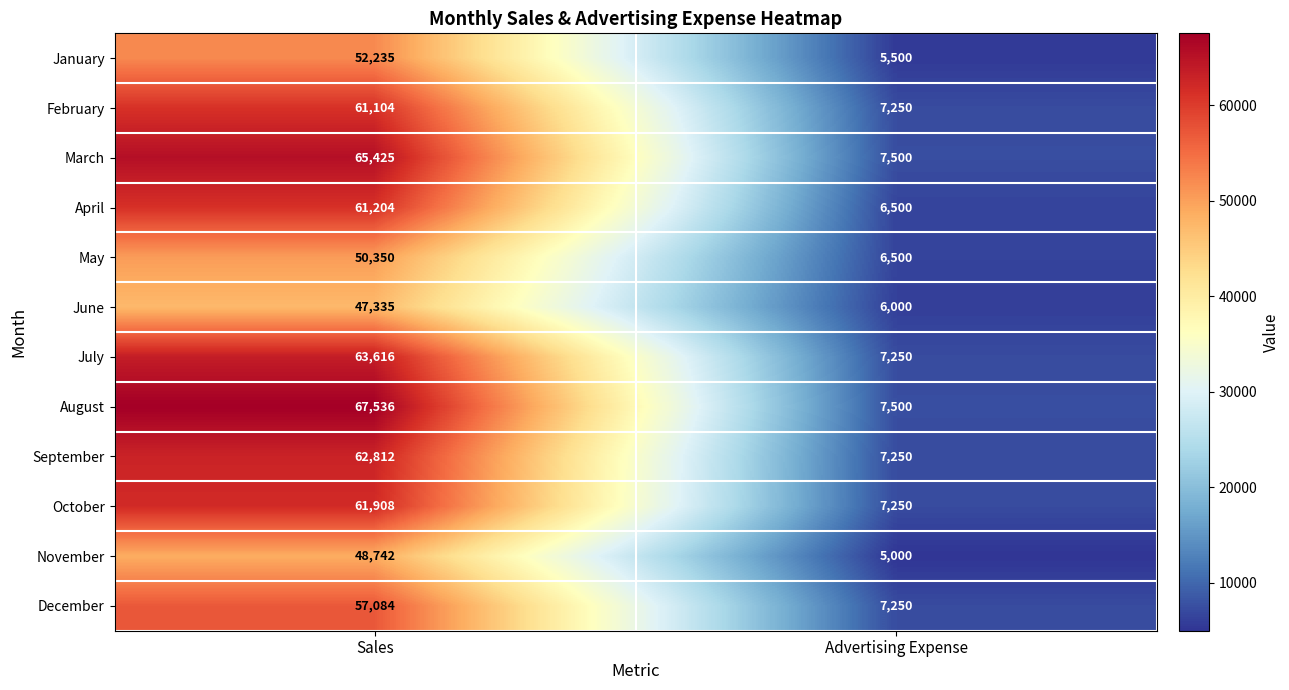

What is the spread (max minus min) of values at Sales?

20201